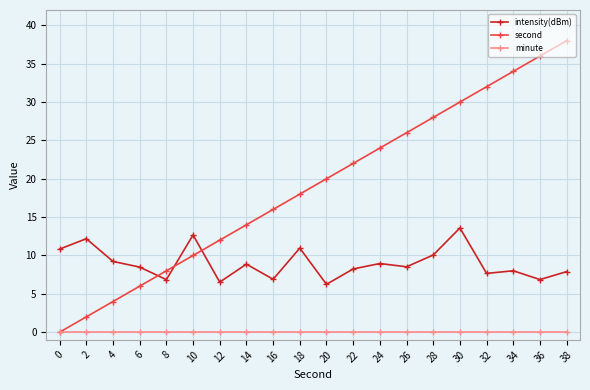

Which series has the largest range (max minus min)?

second